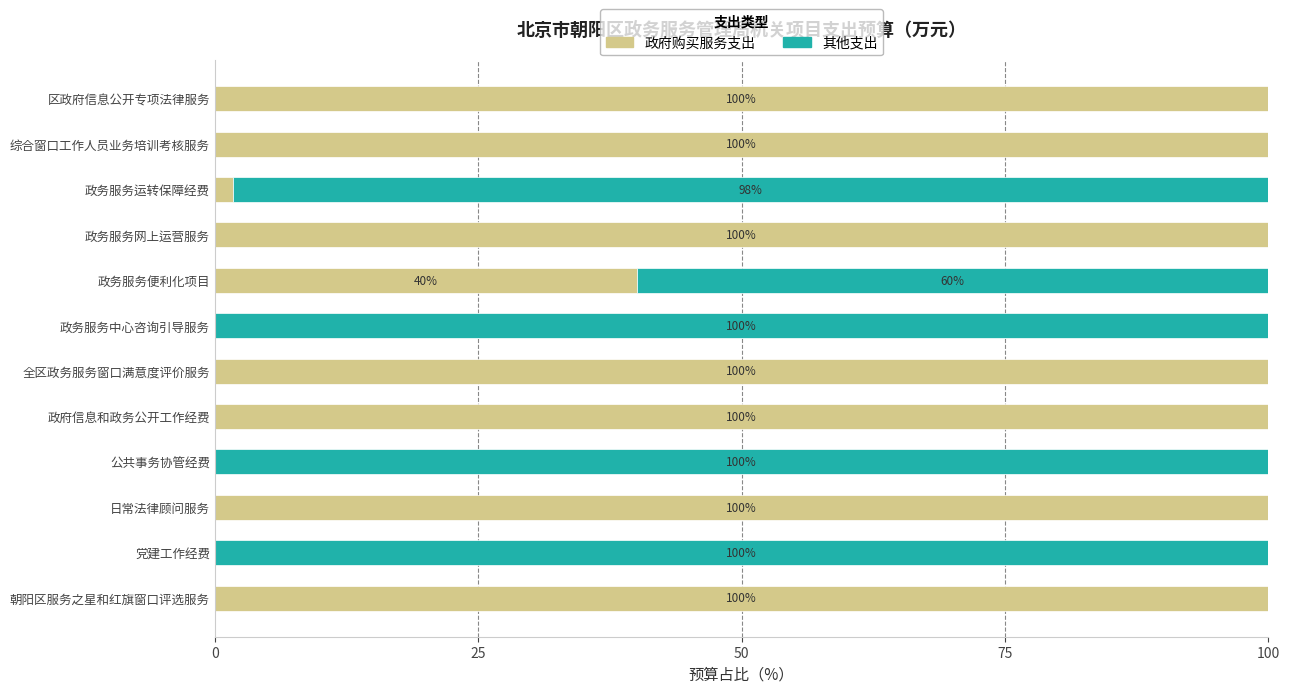

What is the total value across all series at 综合窗口工作人员业务培训考核服务?

100.0